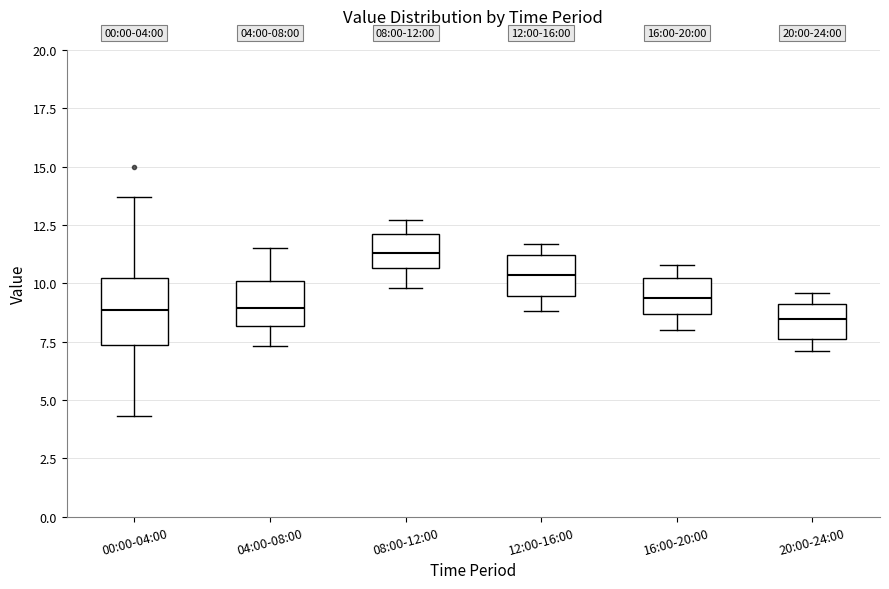

Which box has the highest median line?

08:00-12:00